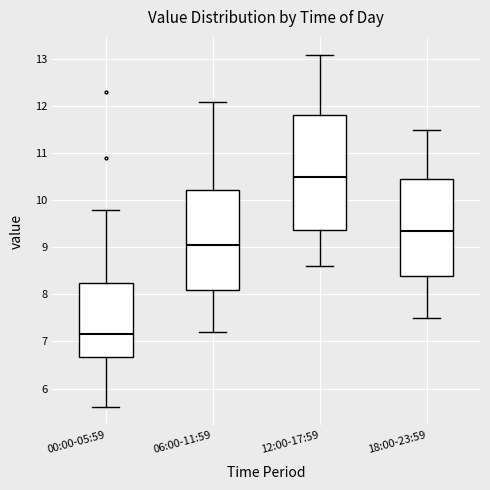

Reading left to right, transcribe this box plot: for each box, give where its median line is, the range the box spans, and where its two whiskers end, as read against the y-axis. The values are not printed on the chart, so give them approximately, as read against the axis.

00:00-05:59: median 7.2, box 6.7 to 8.3, whiskers 5.6 to 9.8
06:00-11:59: median 9.1, box 8.1 to 10.2, whiskers 7.2 to 12.1
12:00-17:59: median 10.5, box 9.4 to 11.8, whiskers 8.6 to 13.1
18:00-23:59: median 9.4, box 8.4 to 10.5, whiskers 7.5 to 11.5